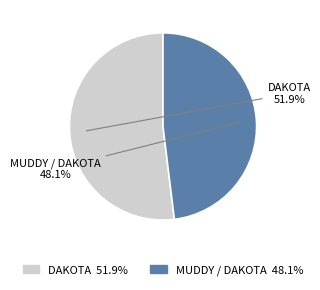

How many segments does this pie chart have?

2